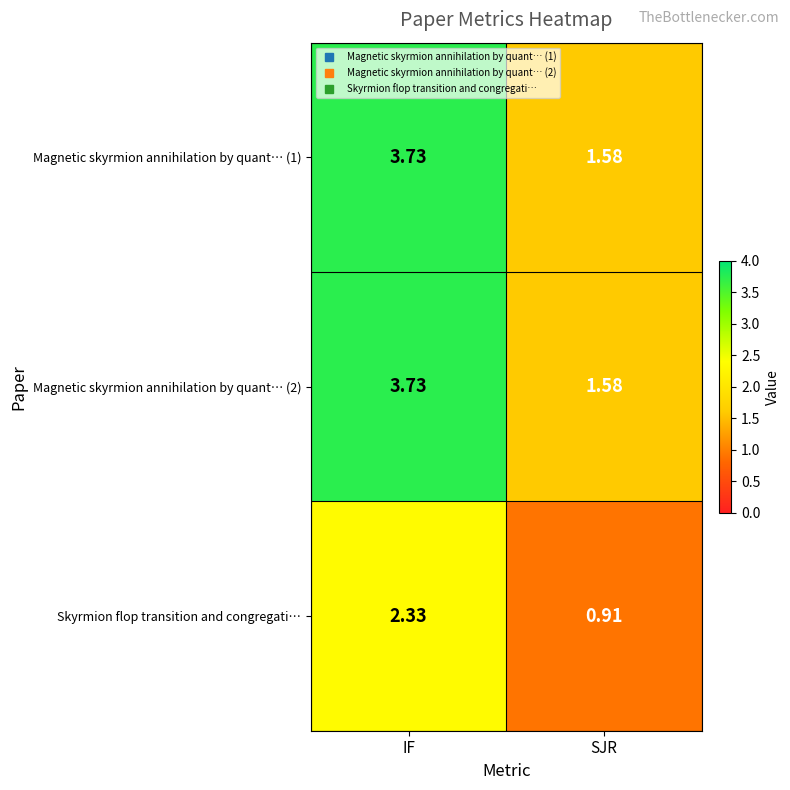

At which category does the chart reach its peak across all series?

IF